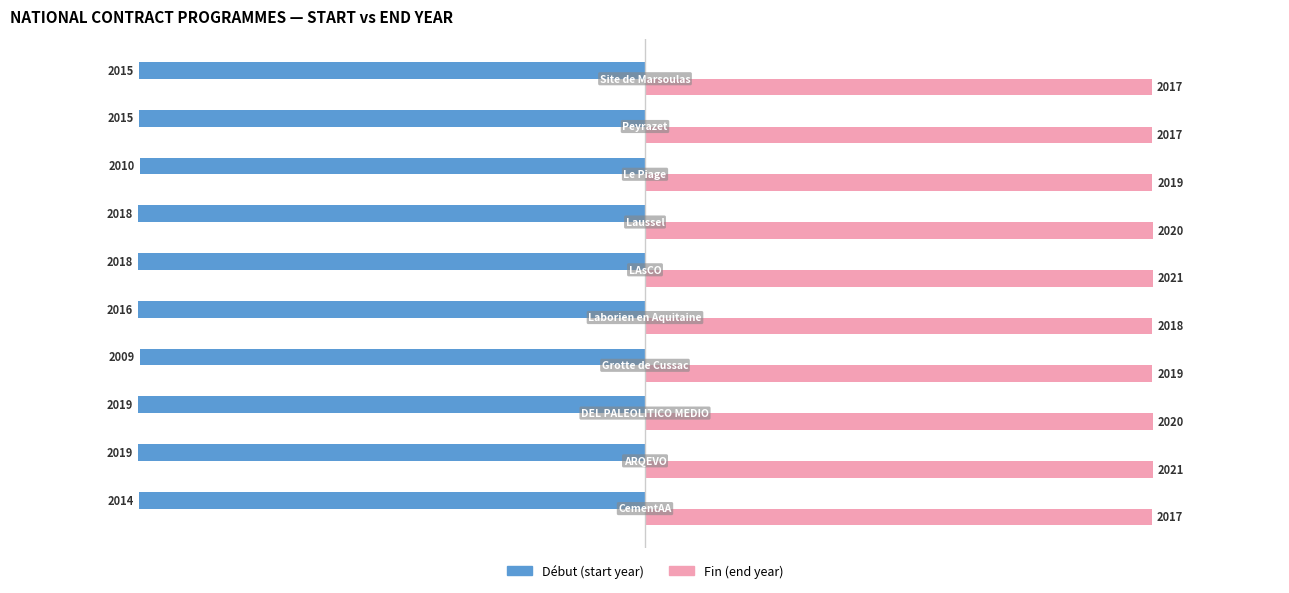

What is the smallest value displayed?

-2019